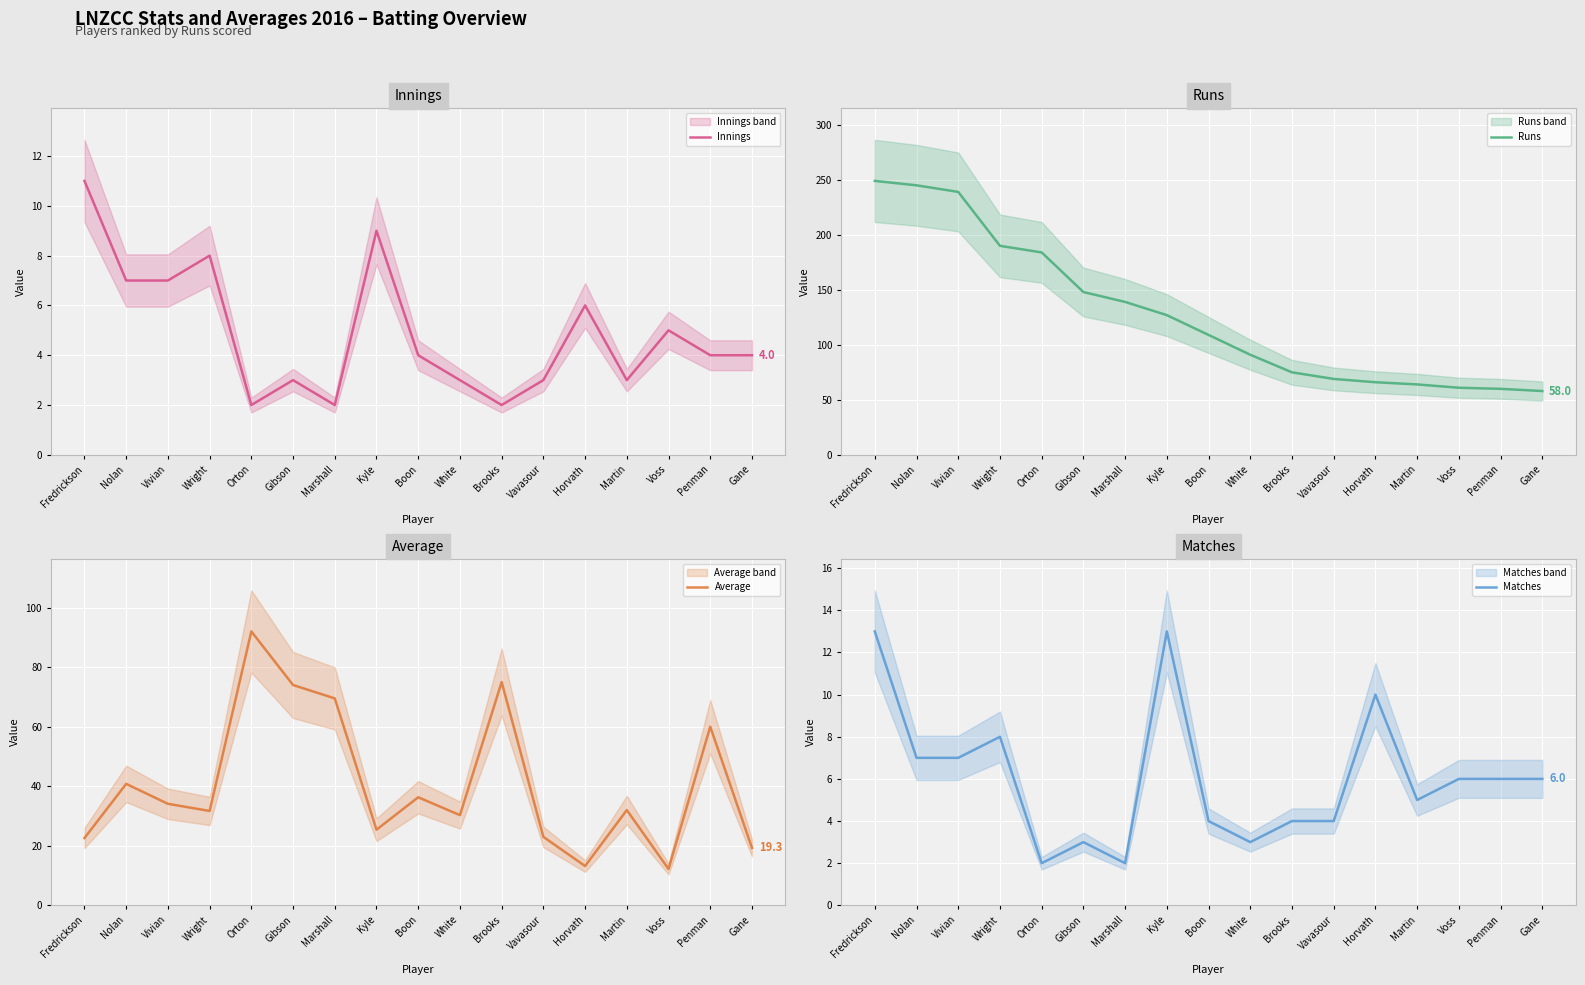

How many interior local valleys does the Innings series have?

4